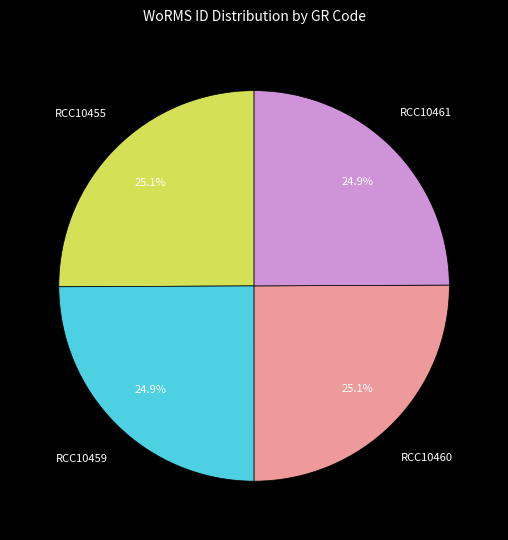

Approximately how many times larger is the value at RCC10460 compared to RCC10459?

1.0